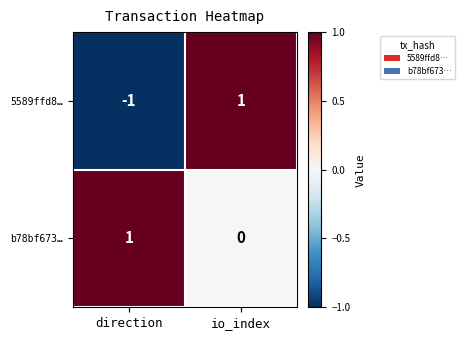

List the series in order of their overall mean, lowest first.

5589ffd8…, b78bf673…